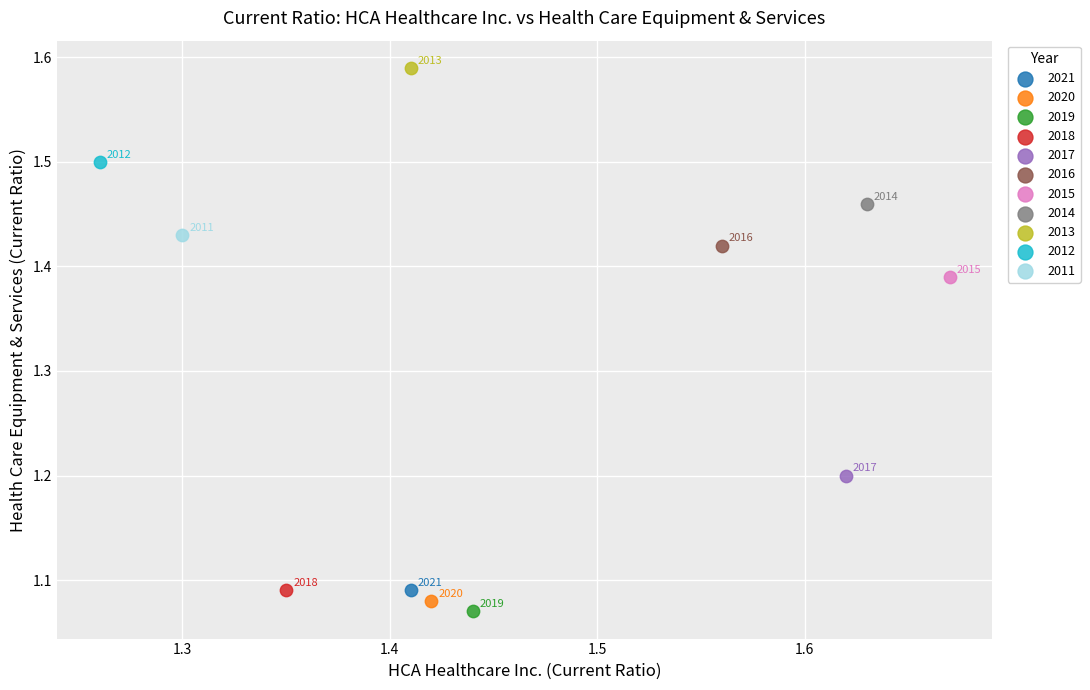

Which series reaches the maximum Y coordinate?

2013